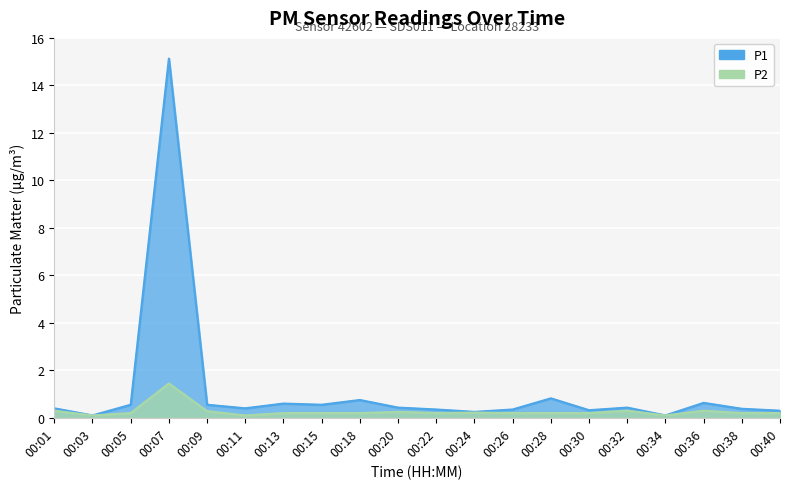

List the labels in order of P1 value, smallest first.

00:03, 00:34, 00:24, 00:40, 00:30, 00:22, 00:26, 00:38, 00:01, 00:11, 00:20, 00:32, 00:05, 00:09, 00:15, 00:13, 00:36, 00:18, 00:28, 00:07